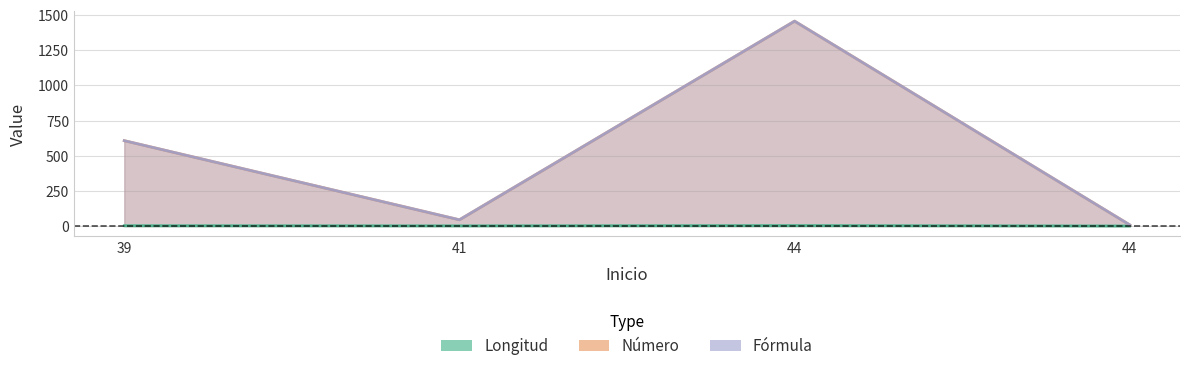

The value of Número at 44 is 830. True or false?

False